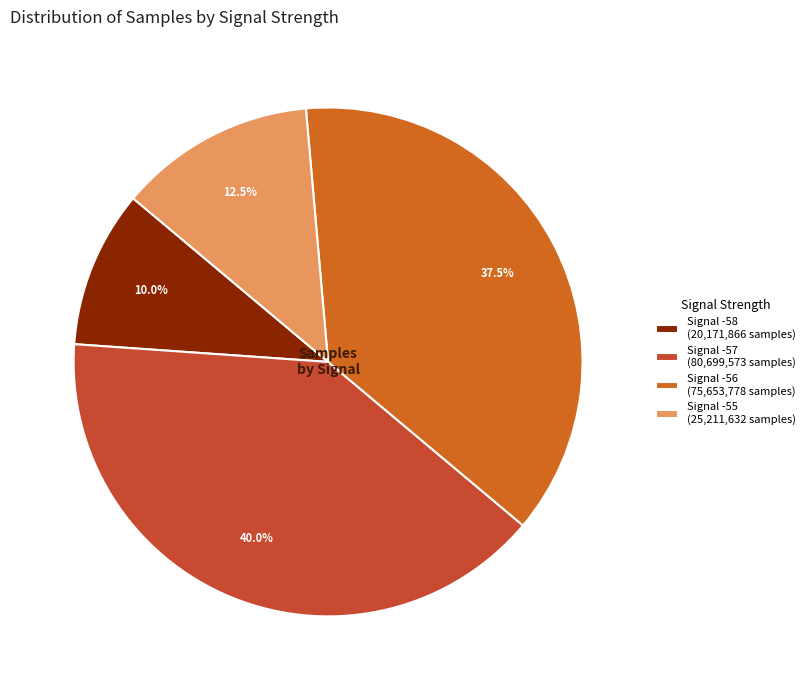

How many segments does this pie chart have?

4